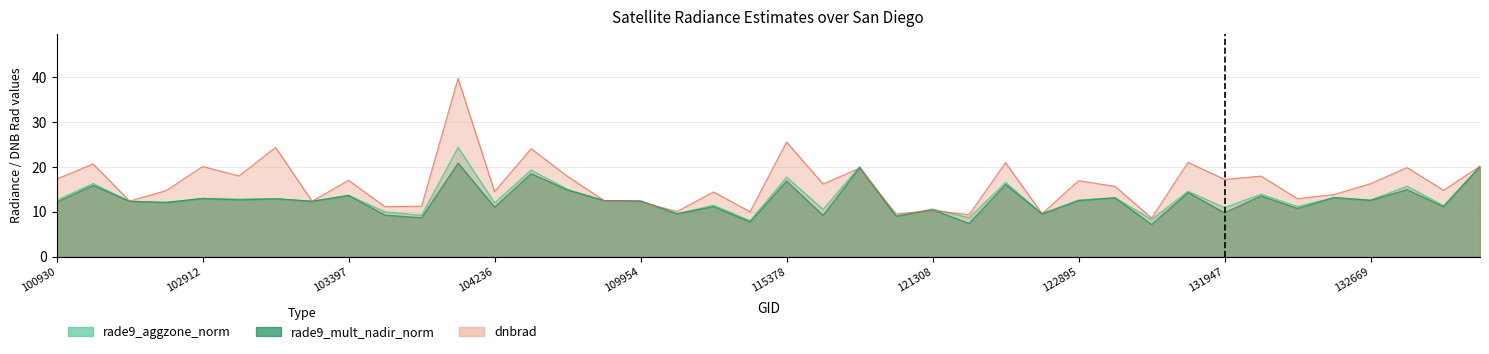

How many interior local peaks does the dnbrad series have?

15